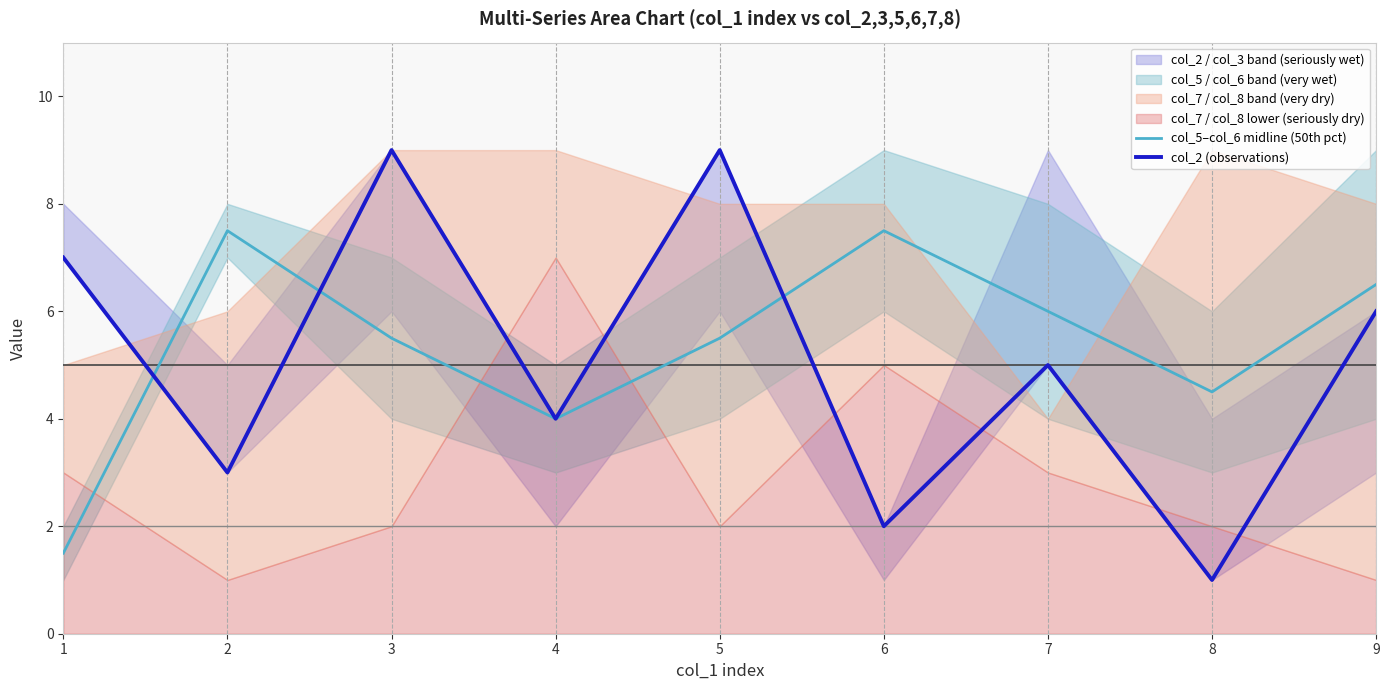

What is the spread (max minus min) of values at 7?

1.0